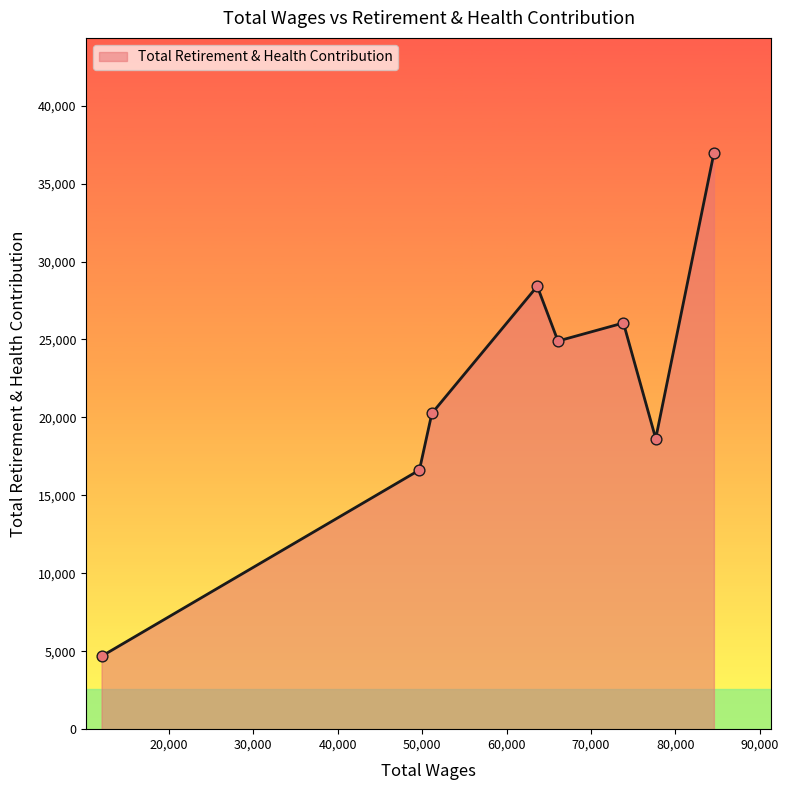

What is the greatest value displayed?

36954